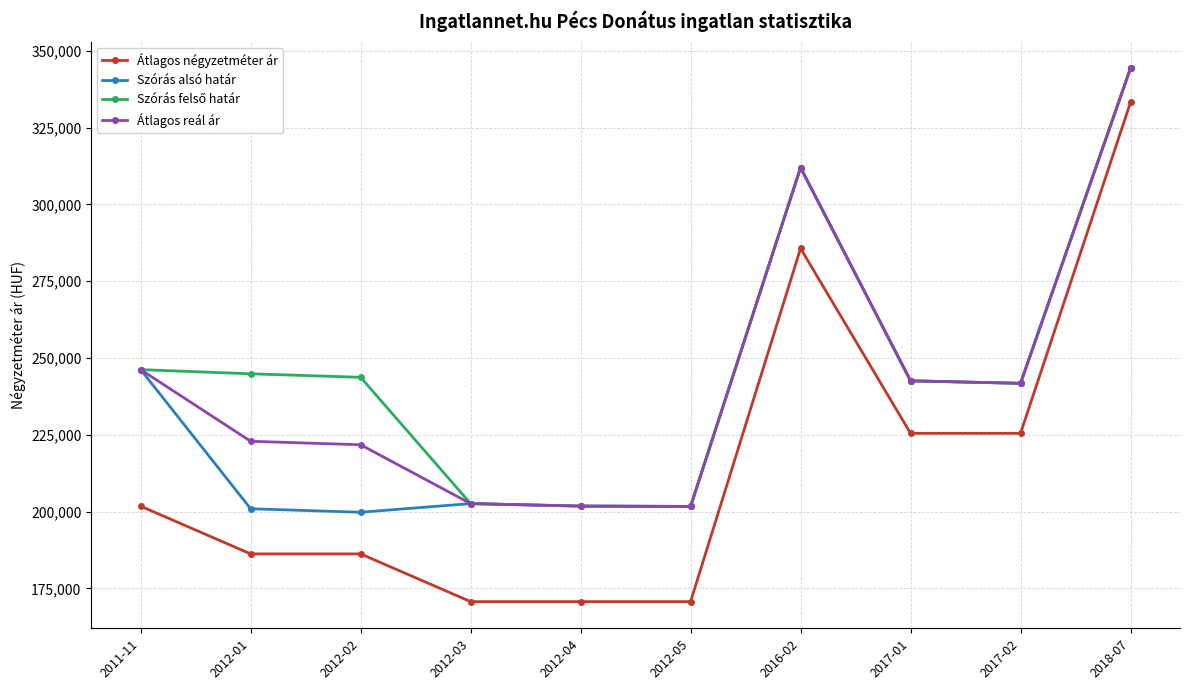

What is the value of the Átlagos reál ár point at the 8th from the left?

242575